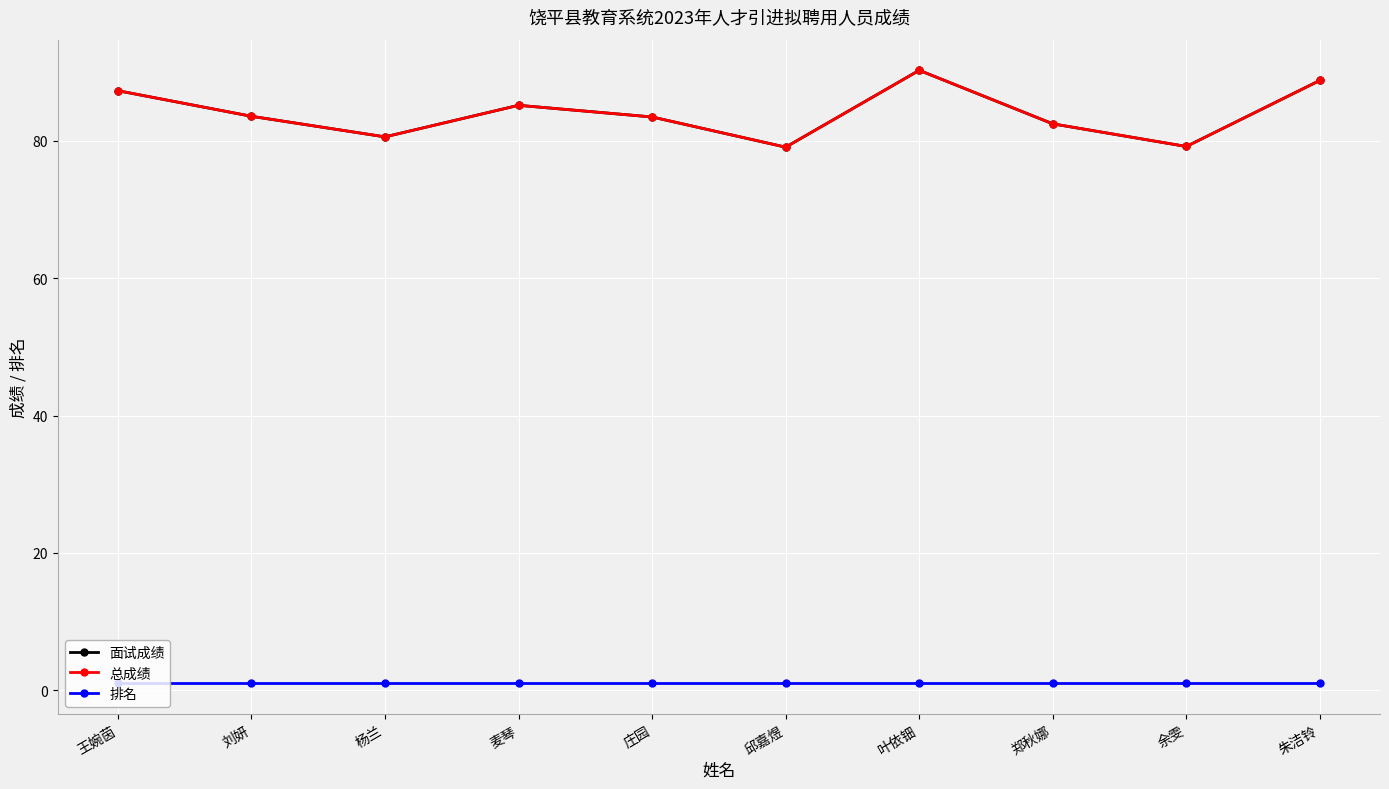

Is this an area chart (filled region under the line)?

No